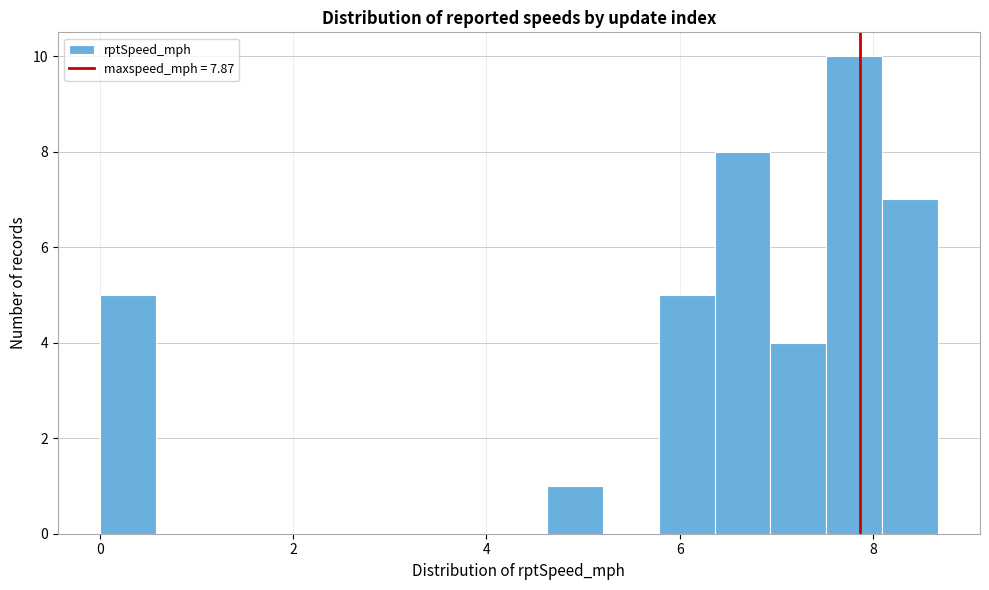

Around what value on the x-axis is the tallest bar? Give the approximate position of its centre, as read against the axis.

7.8